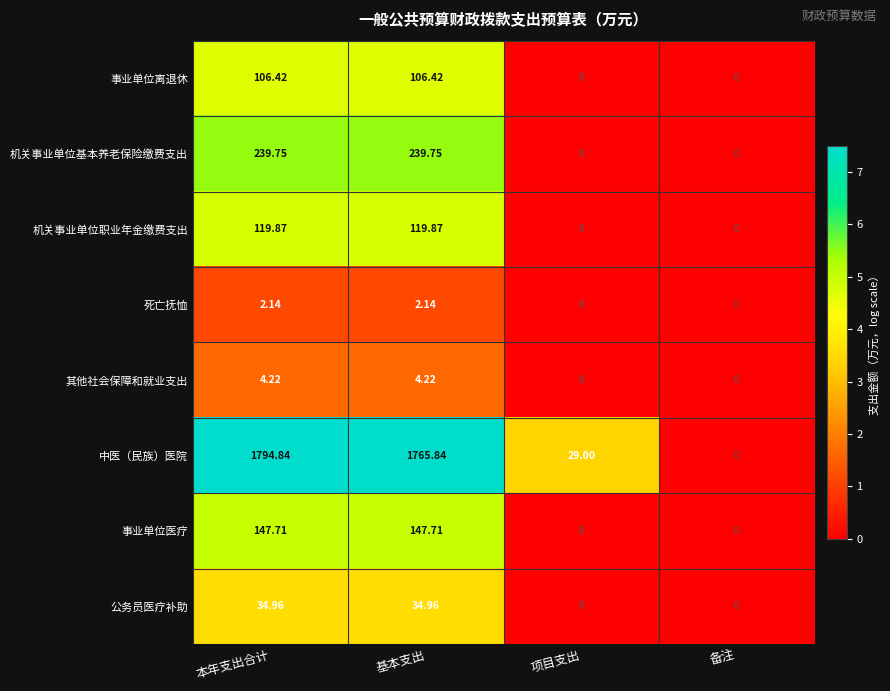

Which series changed the most between 基本支出 and 备注?

中医（民族）医院